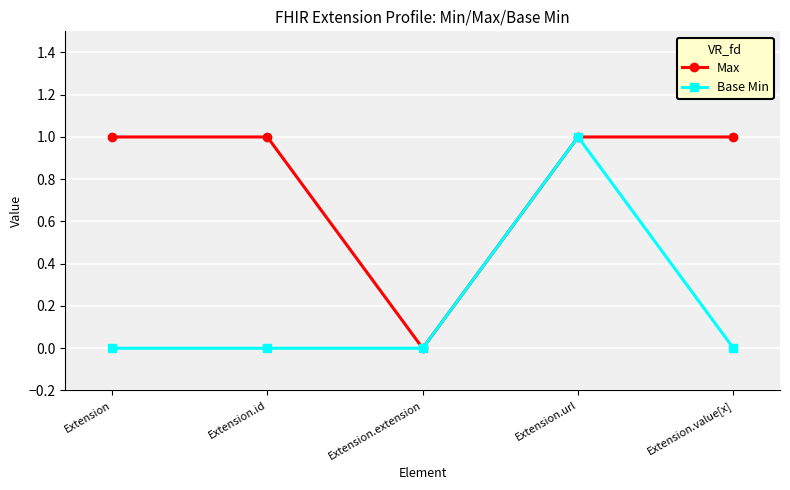

Rank the series at Extension from lowest to highest value.

Base Min, Max